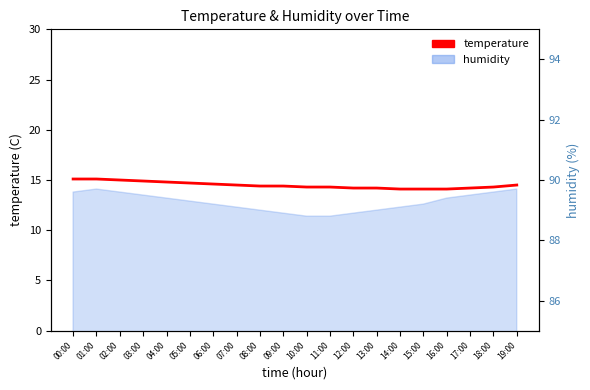

What is the value of the 20th point from the left?

14.5